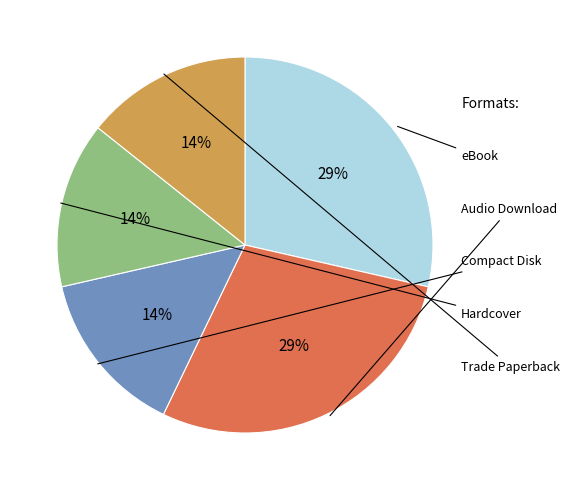

How many segments does this pie chart have?

5